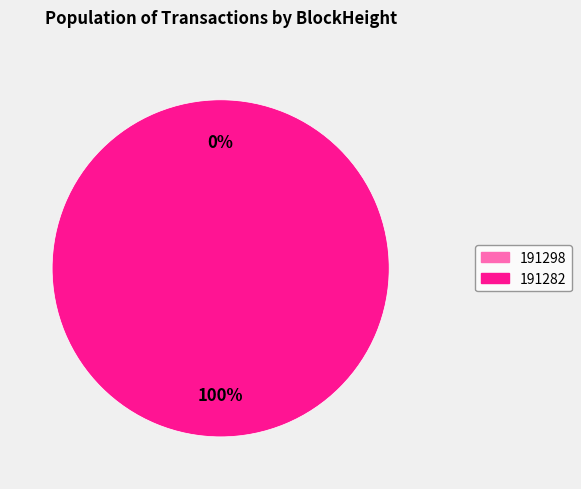

How many segments does this pie chart have?

2